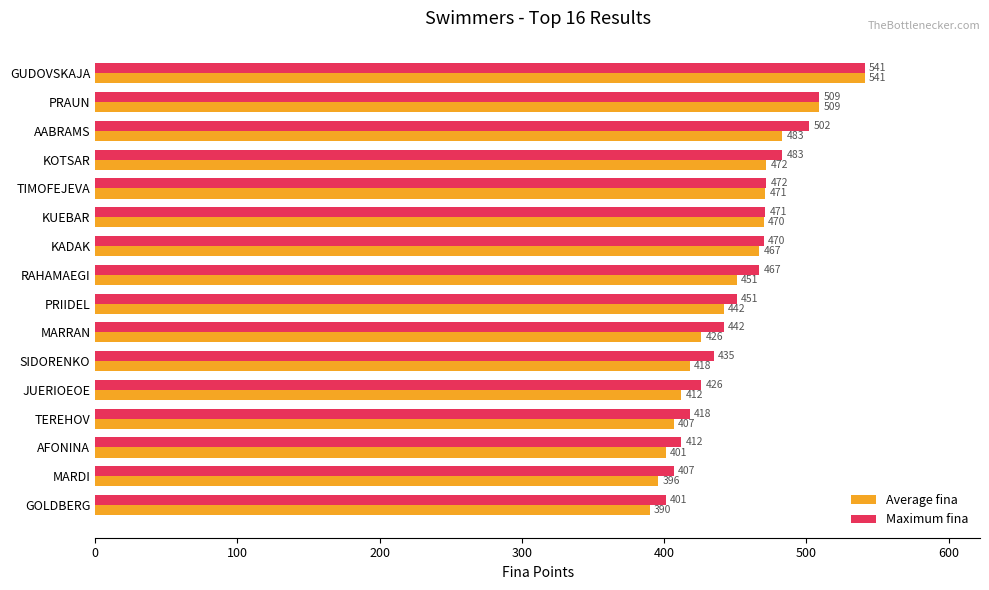

What is the smallest value displayed?

390